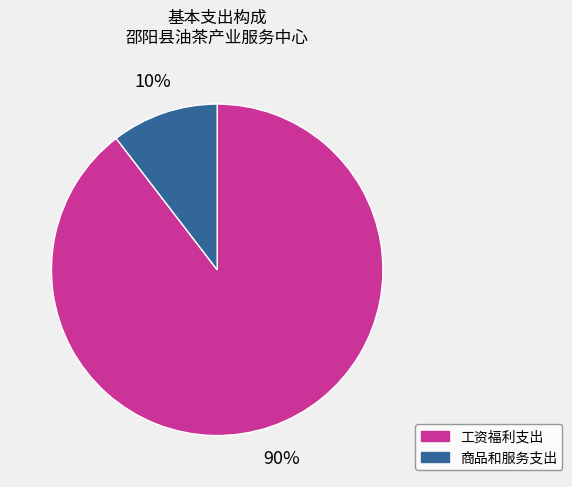

What is the ratio of the value at 商品和服务支出 to the value at 工资福利支出?

0.1